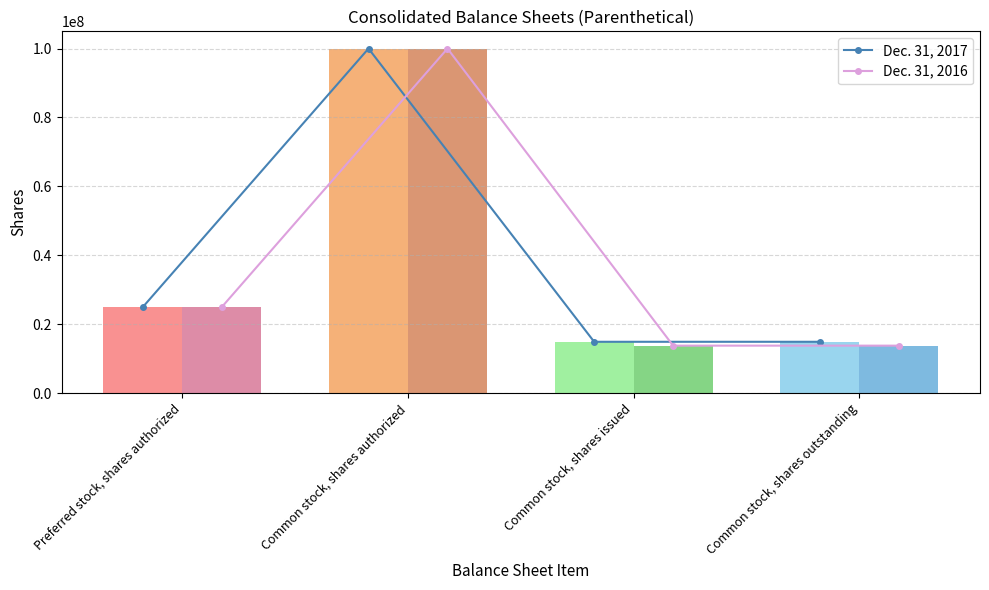

List the series in order of their overall mean, highest first.

Dec. 31, 2017, Dec. 31, 2016